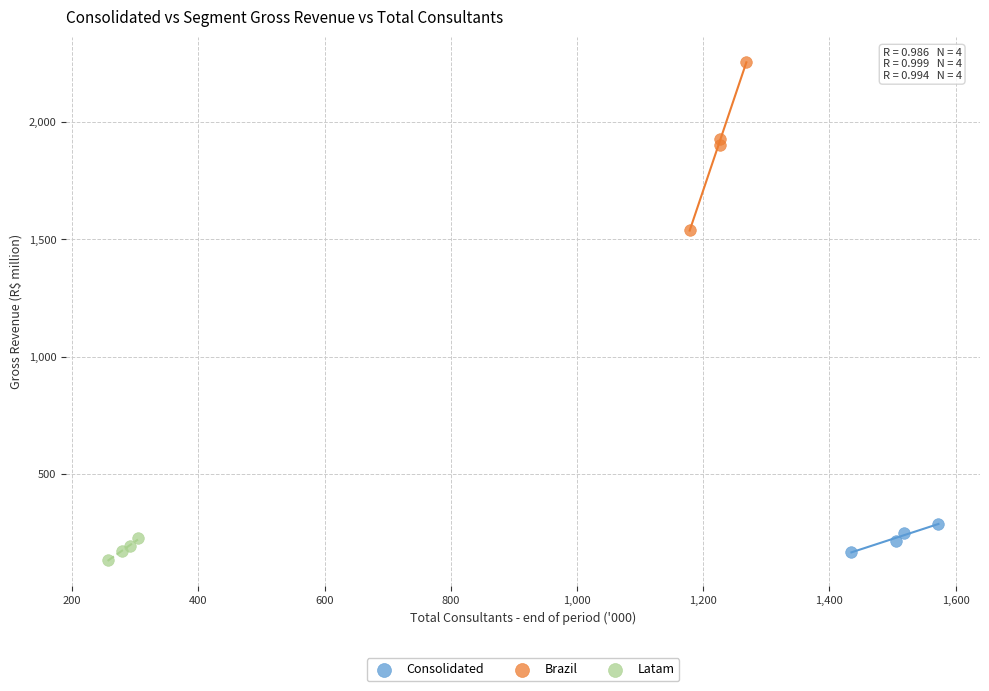

What are all the series names shown in the legend?

Consolidated, Brazil, Latam